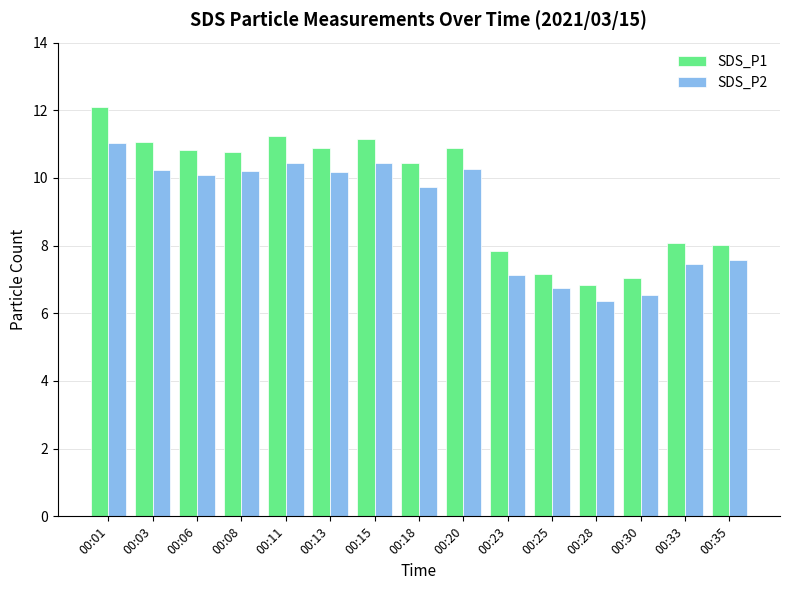

What is the maximum value for SDS_P2?

11.0